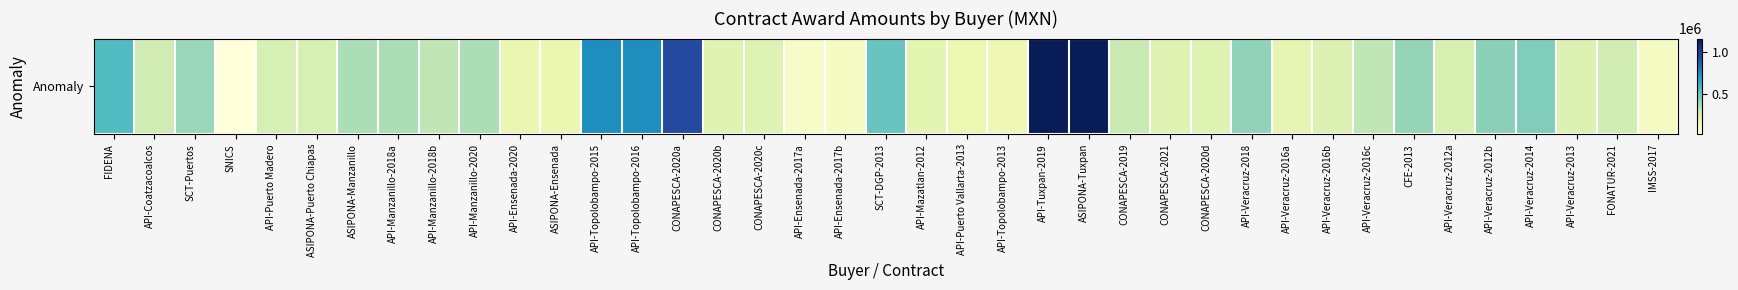

List the labels in order of value, smallest first.

SNICS, API-Ensenada-2017a, API-Ensenada-2017b, IMSS-2017, API-Topolobampo-2013, API-Puerto Vallarta-2013, API-Ensenada-2020, ASIPONA-Ensenada, API-Veracruz-2016a, API-Mazatlan-2012, CONAPESCA-2020b, CONAPESCA-2021, CONAPESCA-2020d, CONAPESCA-2020c, API-Veracruz-2013, API-Veracruz-2016b, API-Veracruz-2012a, API-Puerto Madero, ASIPONA-Puerto Chiapas, FONATUR-2021, API-Coatzacoalcos, CONAPESCA-2019, API-Veracruz-2016c, API-Manzanillo-2018b, ASIPONA-Manzanillo, API-Manzanillo-2018a, API-Manzanillo-2020, SCT-Puertos, CFE-2013, API-Veracruz-2018, API-Veracruz-2012b, API-Veracruz-2014, SCT-DGP-2013, FIDENA, API-Topolobampo-2015, API-Topolobampo-2016, CONAPESCA-2020a, API-Tuxpan-2019, ASIPONA-Tuxpan